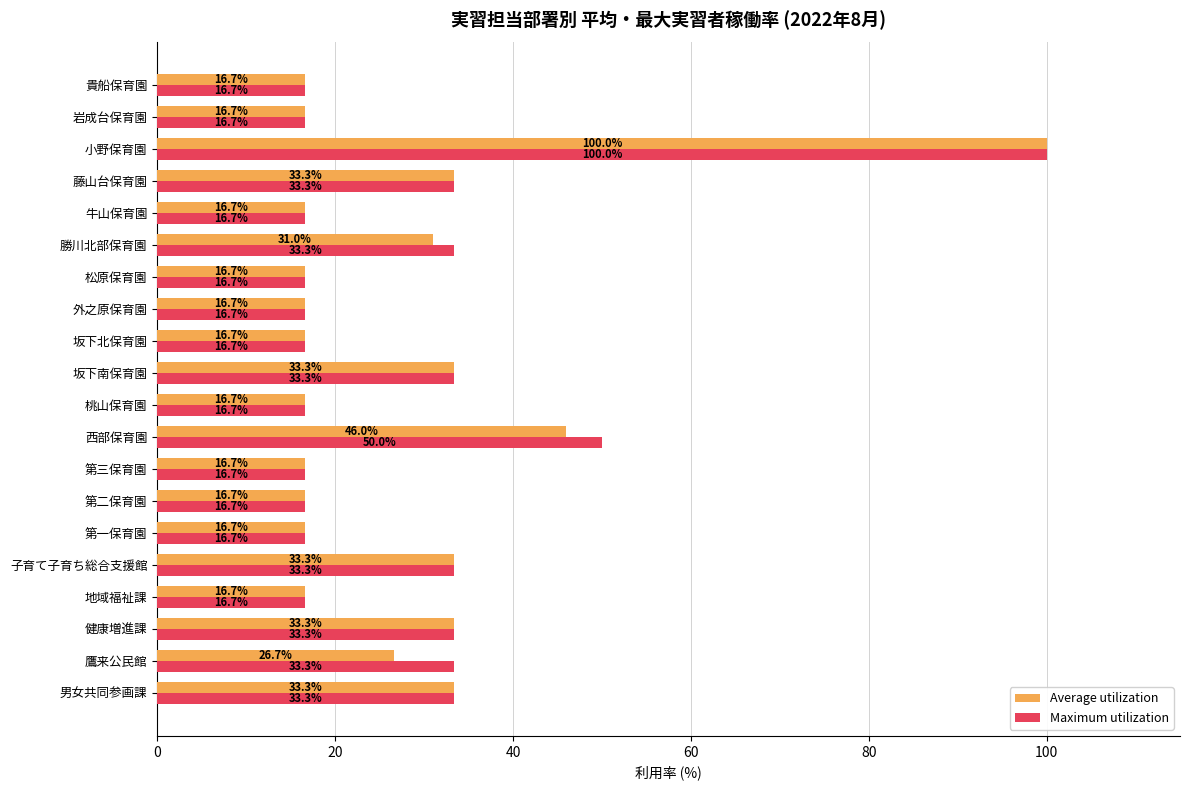

Where is Average utilization nearest to the value 58?

西部保育園